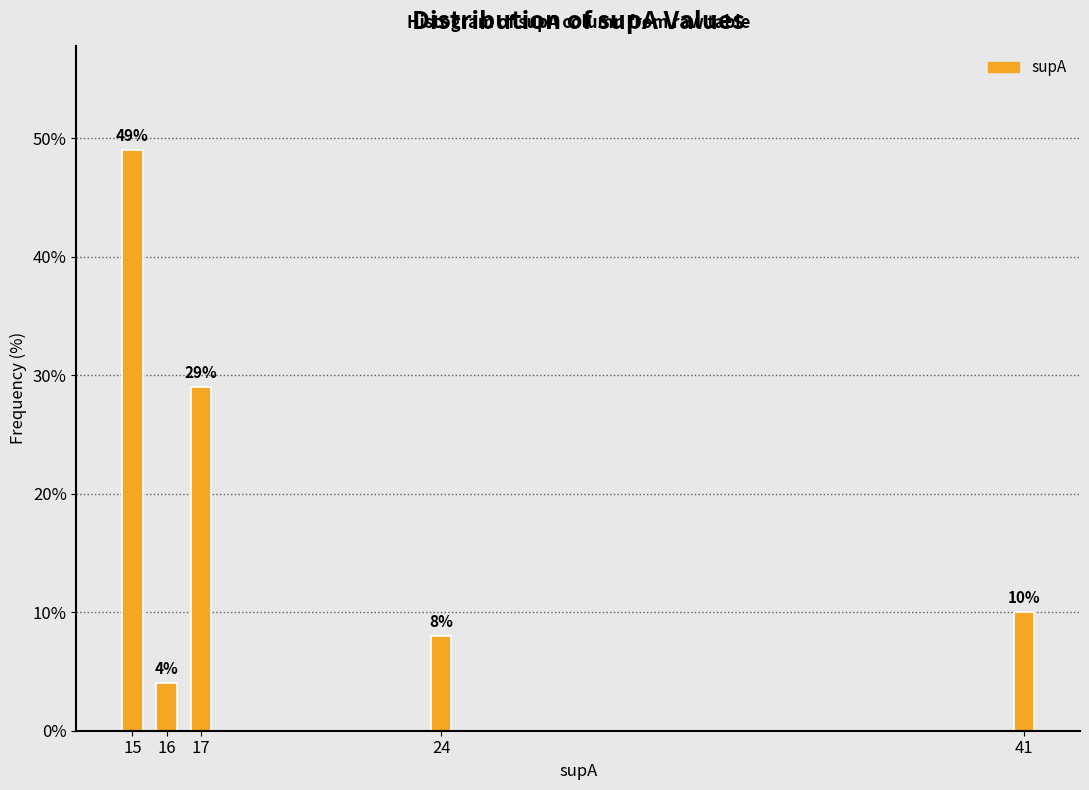

Reading left to right, extract all data points from this chart.

49.0	4.0	29.0	8.0	10.0